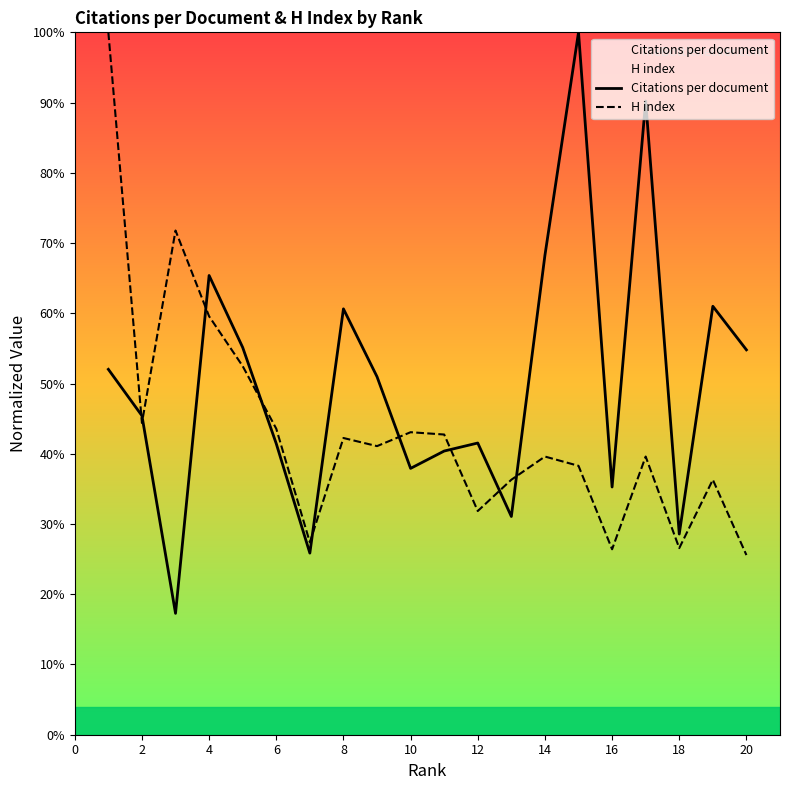

Is it true that Citations per document equals 0.7 at 10?

False